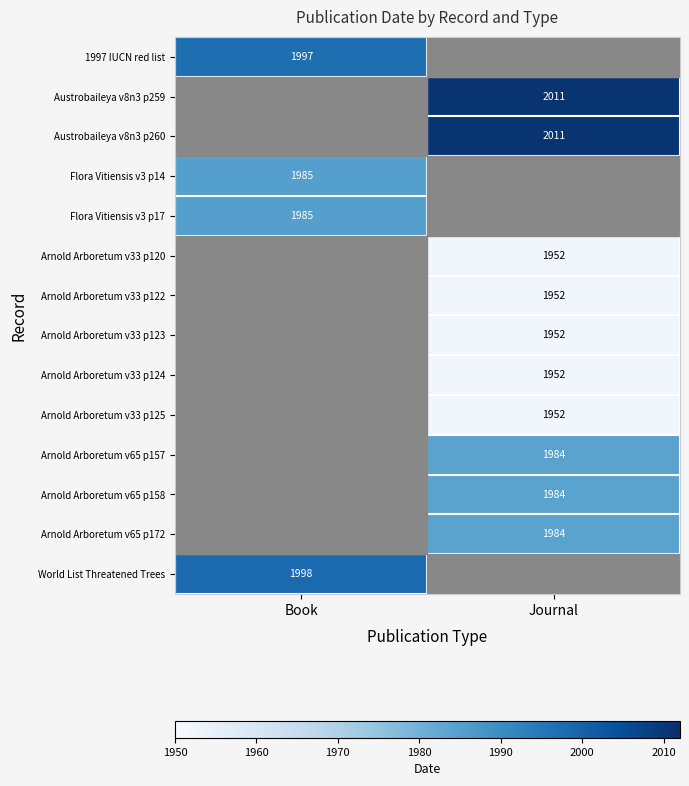

Count the number of categories in the chart.

2